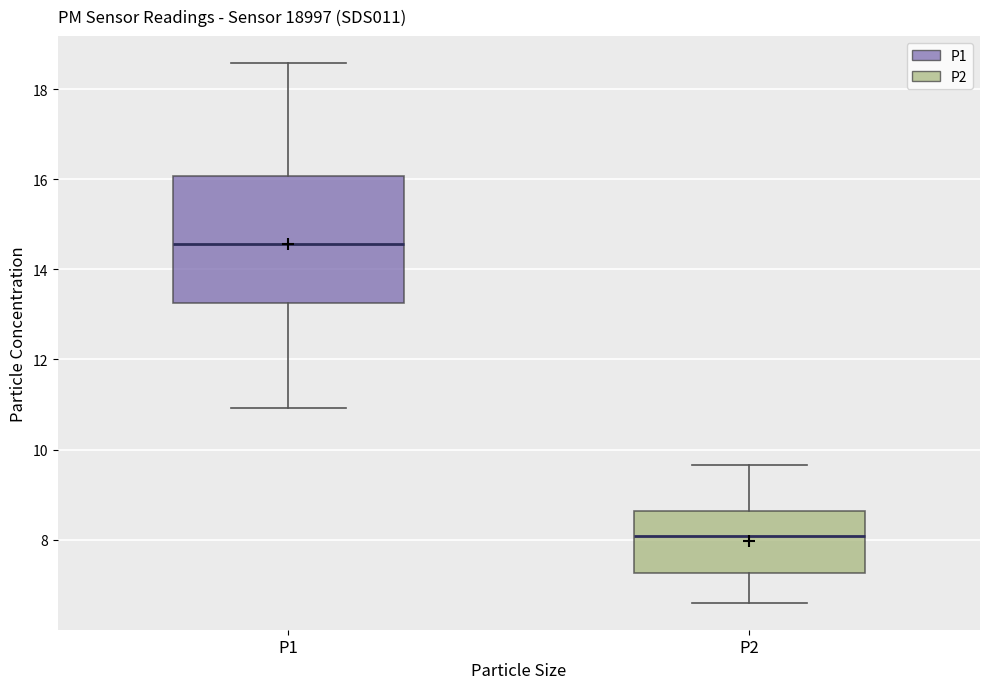

Reading left to right, transcribe this box plot: for each box, give where its median line is, the range the box spans, and where its two whiskers end, as read against the y-axis. The values are not printed on the chart, so give them approximately, as read against the axis.

P1: median 14.6, box 13.2 to 16.0, whiskers 11.0 to 18.6
P2: median 8.0, box 7.2 to 8.6, whiskers 6.6 to 9.6